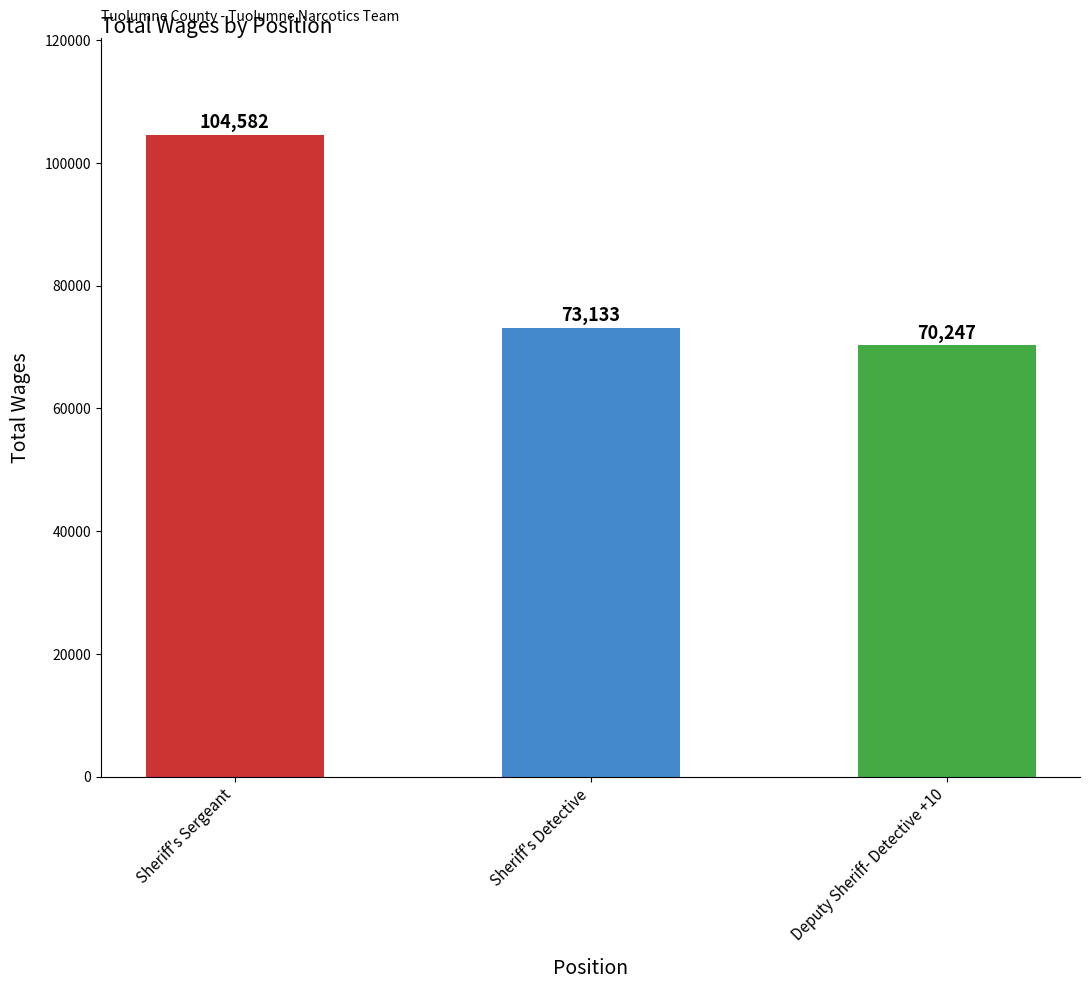

Between Sheriff's Sergeant and Sheriff's Detective, which is larger?

Sheriff's Sergeant